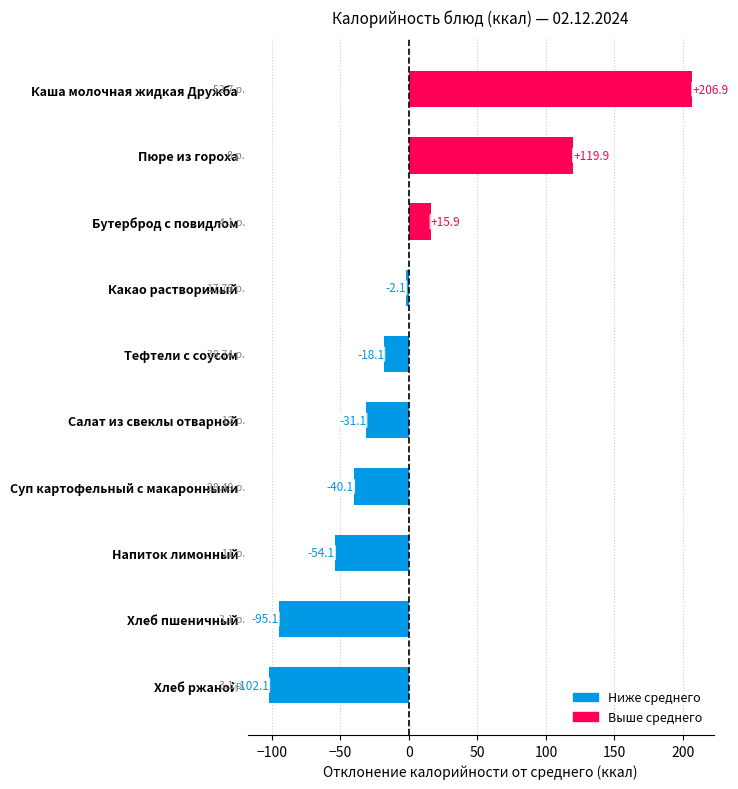

What is the change in value from Какао растворимый to Бутерброд с повидлом?

+18.0